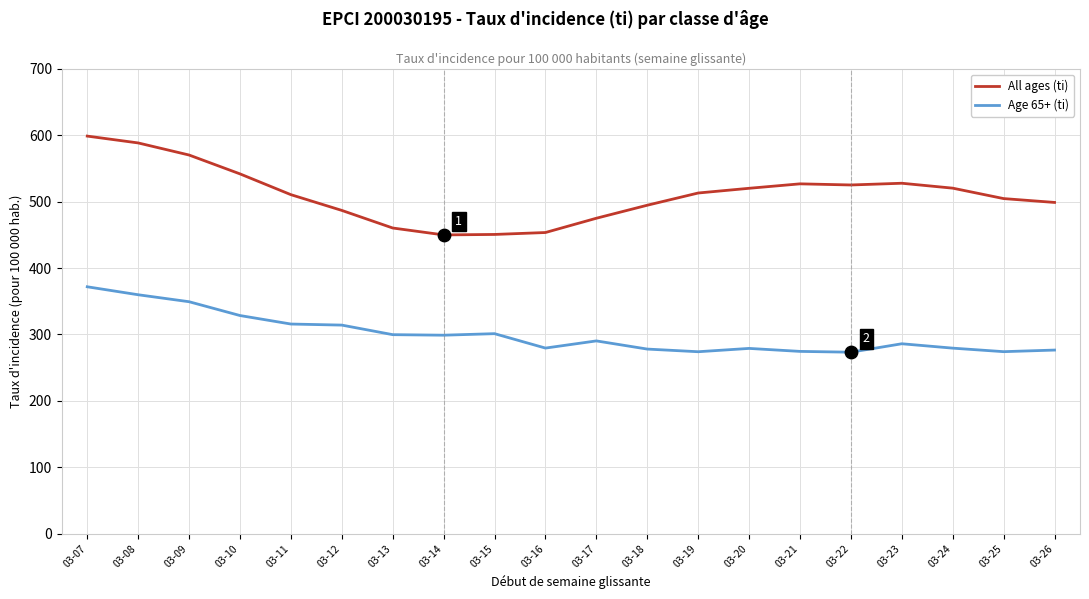

Which series has the largest total across all categories?

All ages (ti)